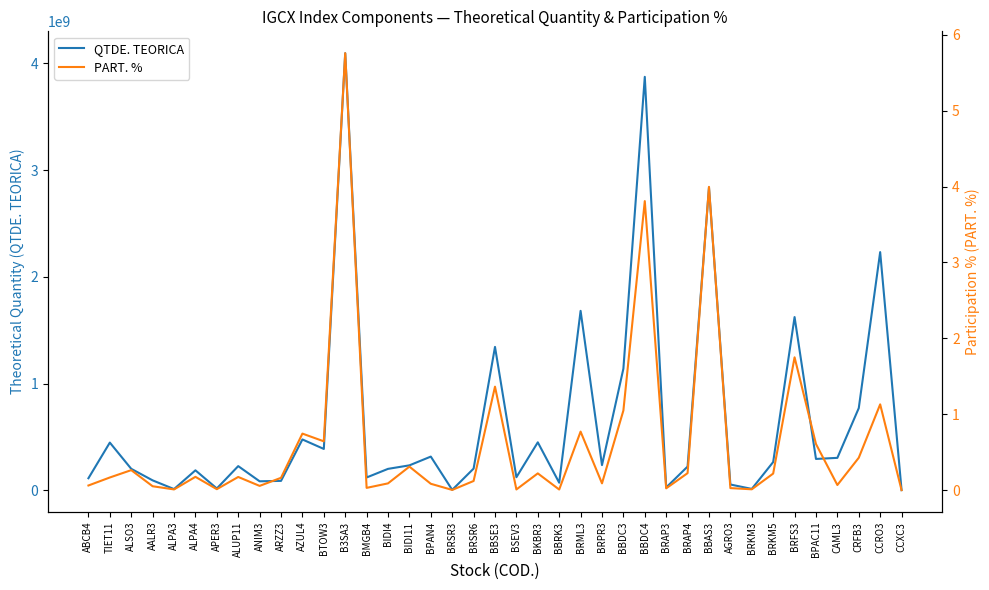

What are all the series names shown in the legend?

QTDE. TEORICA, PART. %